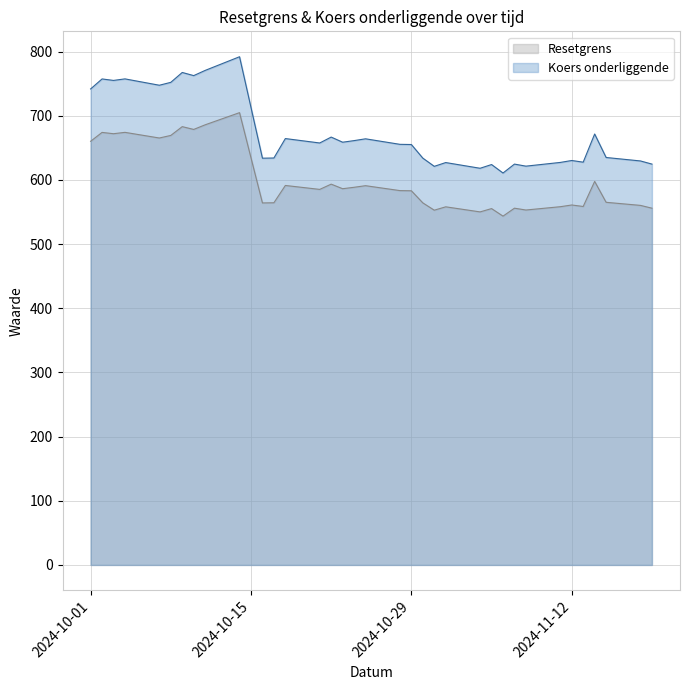

How many data points in Resetgrens are above 583?

19